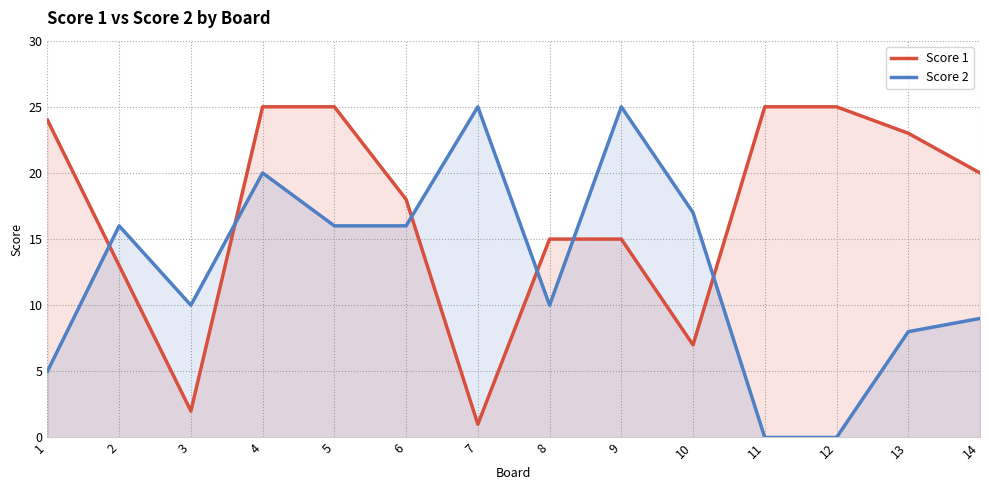

Which has a higher value, 11 or 8?

11